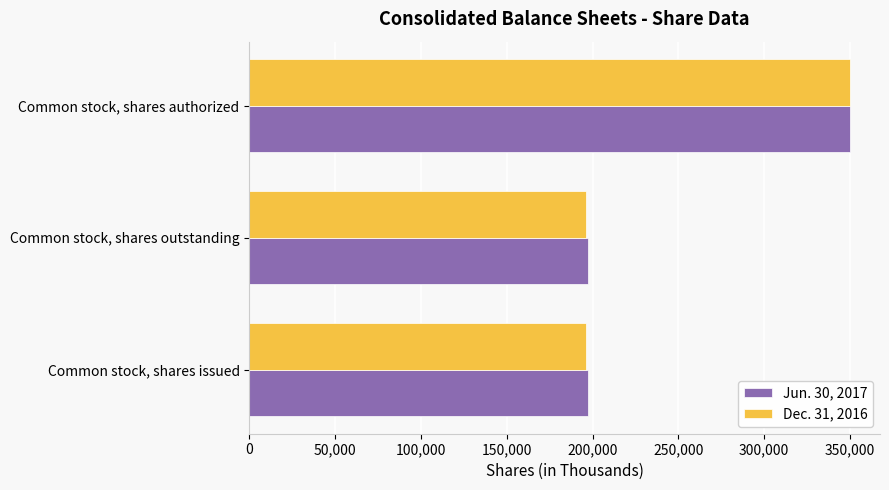

At which category is the sum across all series the highest?

Common stock, shares authorized